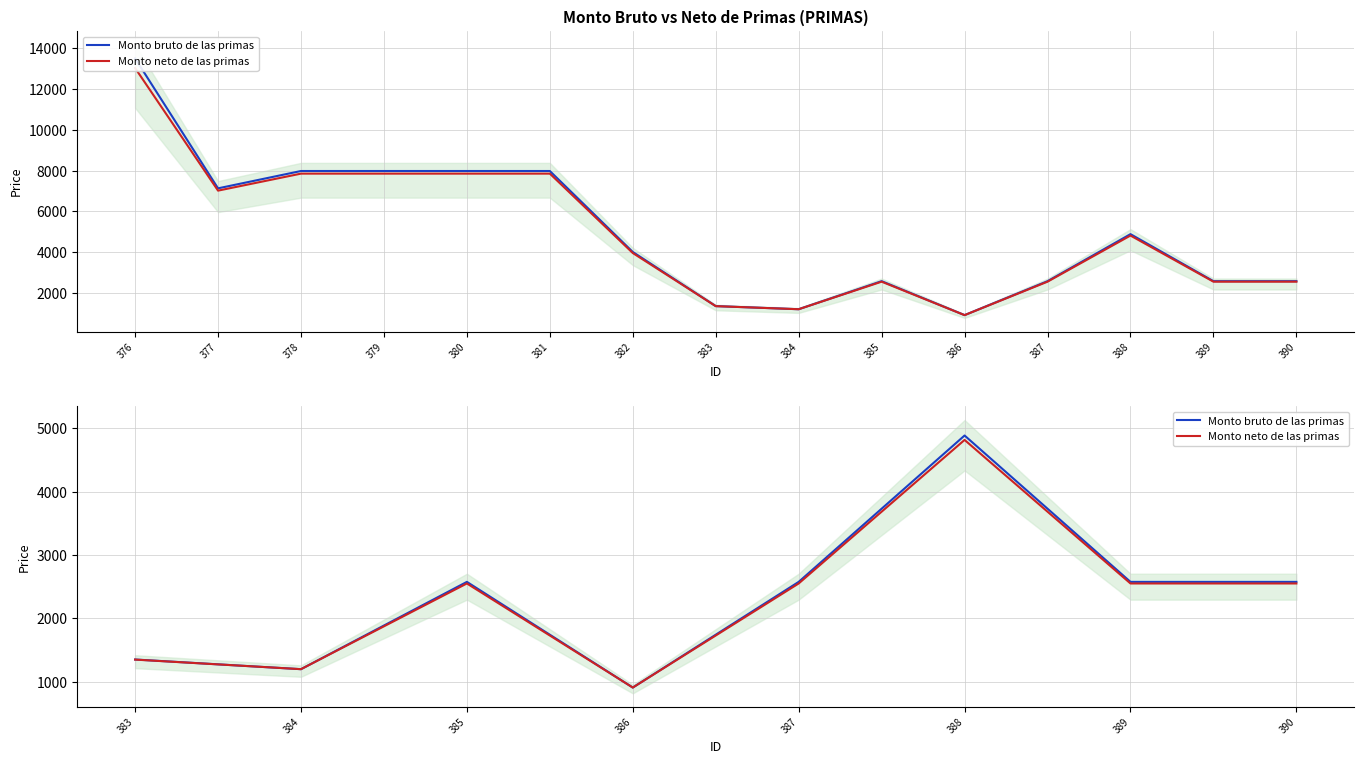

Which series has the largest total across all categories?

Monto bruto de las primas